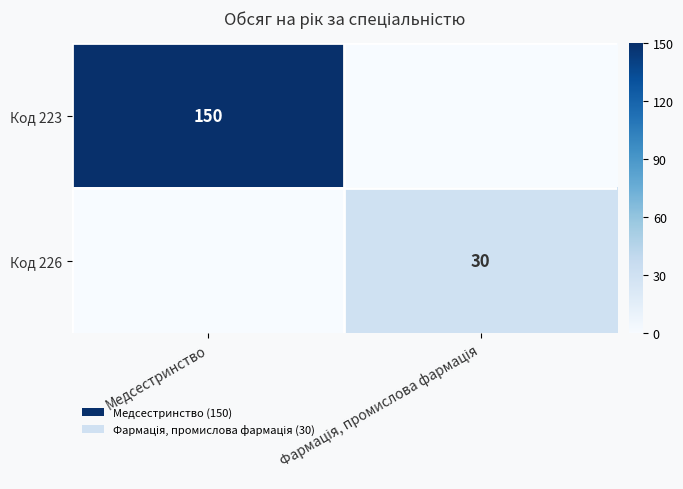

At how many categories does at least one series exceed 144?

1